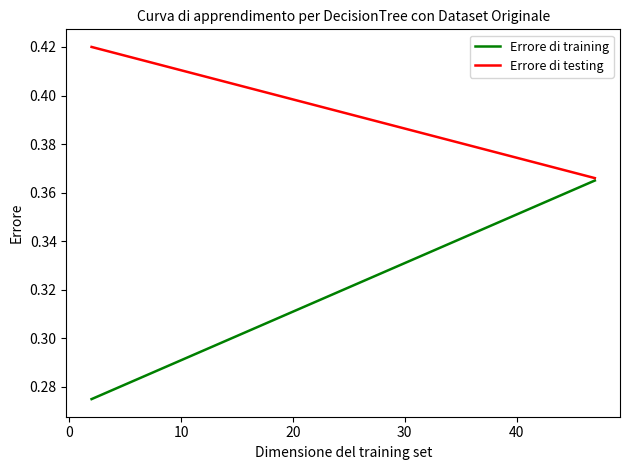

Which series has the widest spread of values?

Errore di training